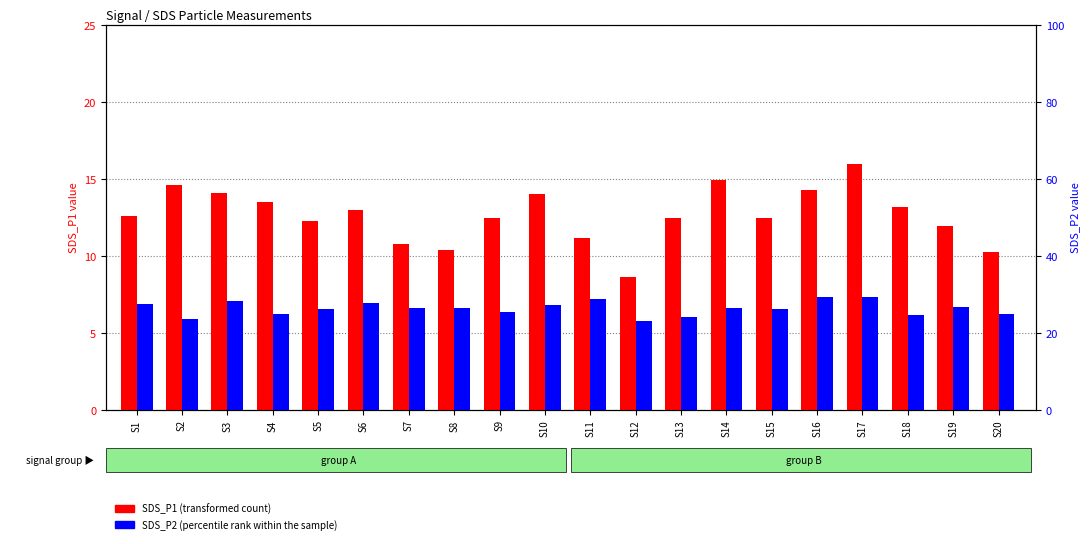

Is the value of SDS_P1 (transformed count) at S3 greater than the value of SDS_P2 (percentile rank within the sample) at S8?

Yes